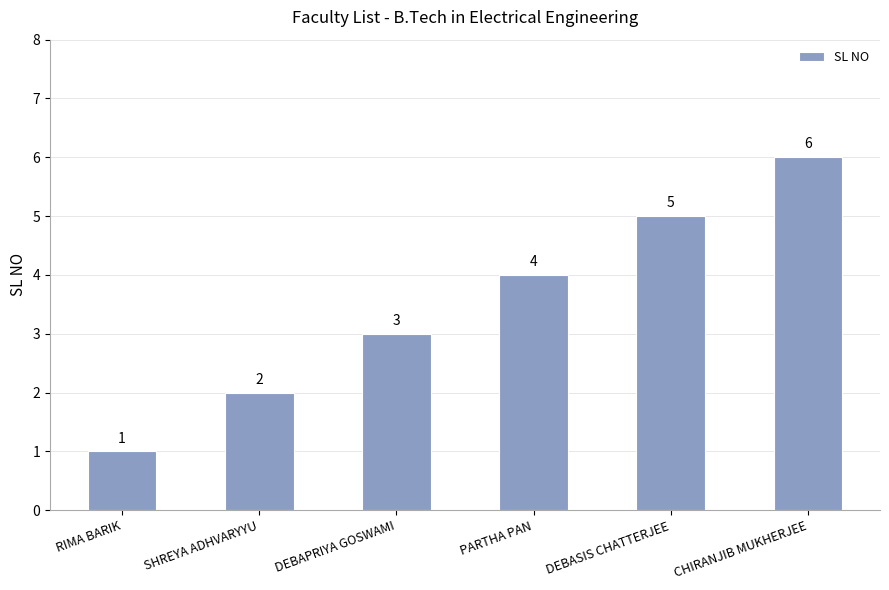

At which label is the value closest to 3?

DEBAPRIYA GOSWAMI